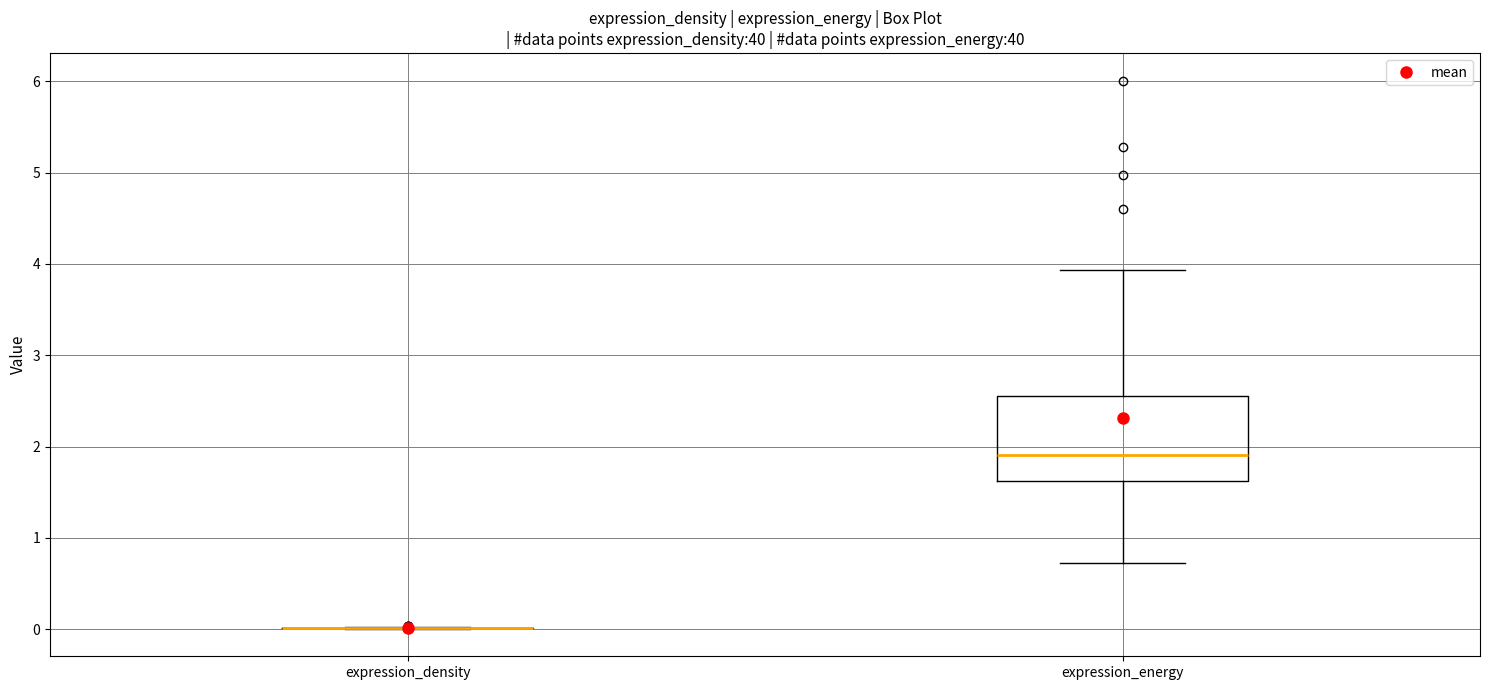

Reading left to right, transcribe this box plot: for each box, give where its median line is, the range the box spans, and where its two whiskers end, as read against the y-axis. The values are not printed on the chart, so give them approximately, as read against the axis.

expression_density: box collapsed to a line at 0.0, whiskers 0.0 to 0.0
expression_energy: median 1.9, box 1.6 to 2.6, whiskers 0.7 to 3.9